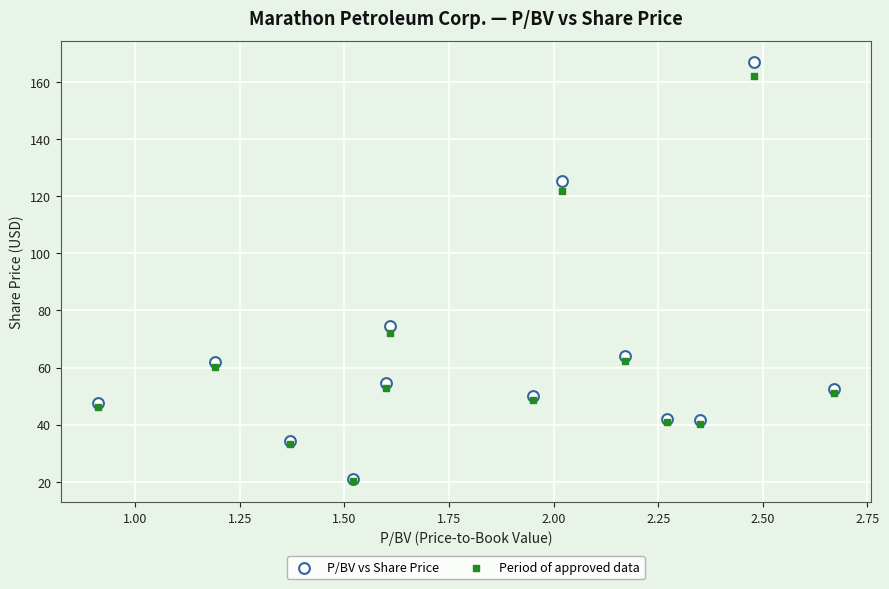

Which series contains the highest Y value?

P/BV vs Share Price